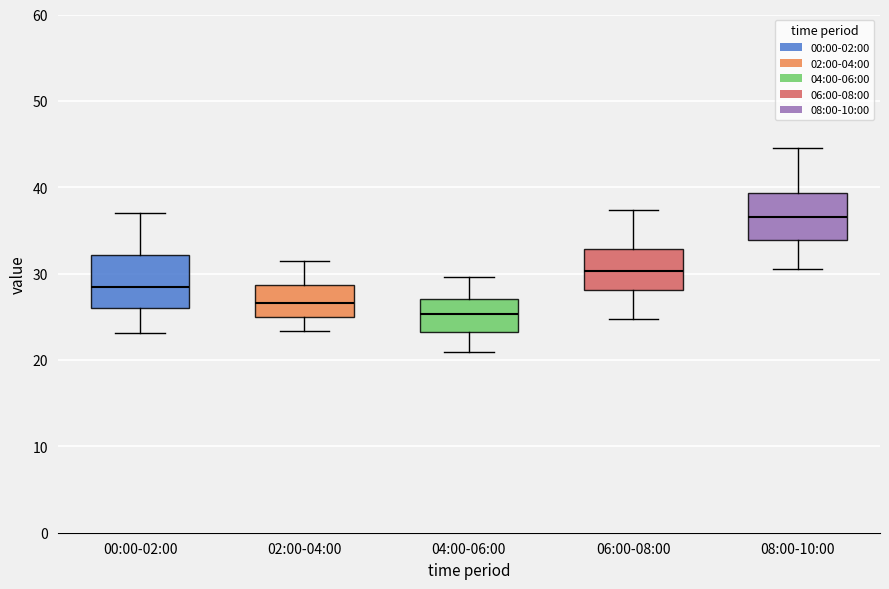

Reading left to right, transcribe this box plot: for each box, give where its median line is, the range the box spans, and where its two whiskers end, as read against the y-axis. The values are not printed on the chart, so give them approximately, as read against the axis.

00:00-02:00: median 28, box 26 to 32, whiskers 23 to 37
02:00-04:00: median 27, box 25 to 29, whiskers 23 to 32
04:00-06:00: median 25, box 23 to 27, whiskers 21 to 30
06:00-08:00: median 30, box 28 to 33, whiskers 25 to 37
08:00-10:00: median 37, box 34 to 39, whiskers 31 to 45